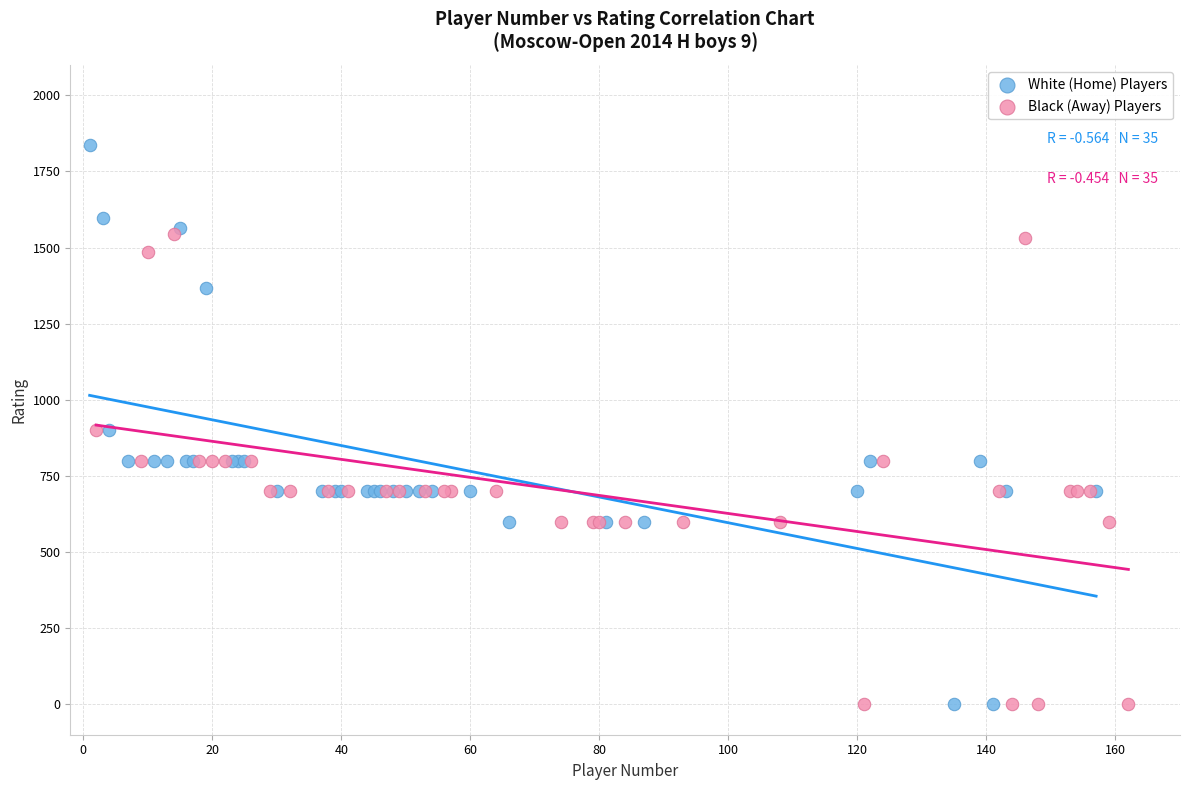

Which series reaches the maximum Y coordinate?

White (Home) Players